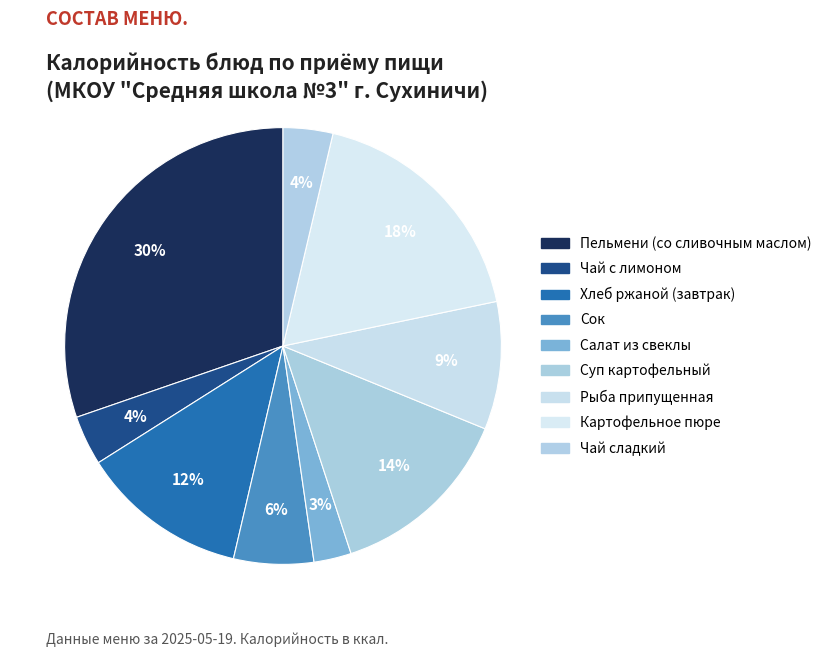

How many slices are in this pie chart?

9